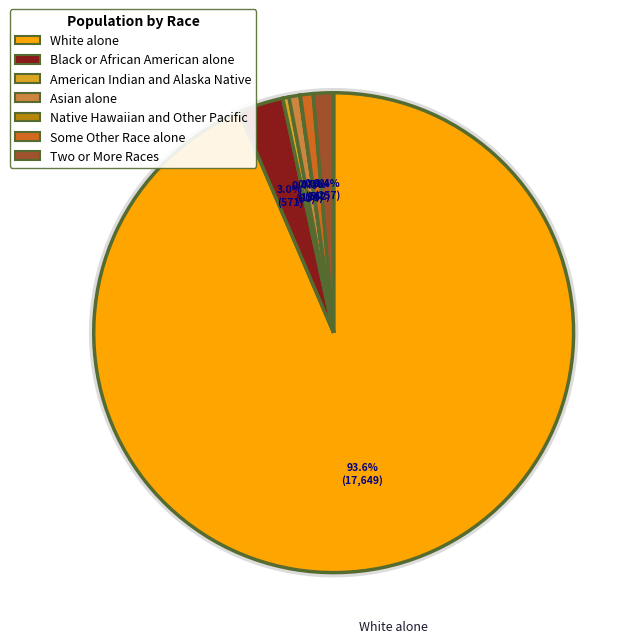

What is the total percentage of White alone and Black or African American alone?

96.6%